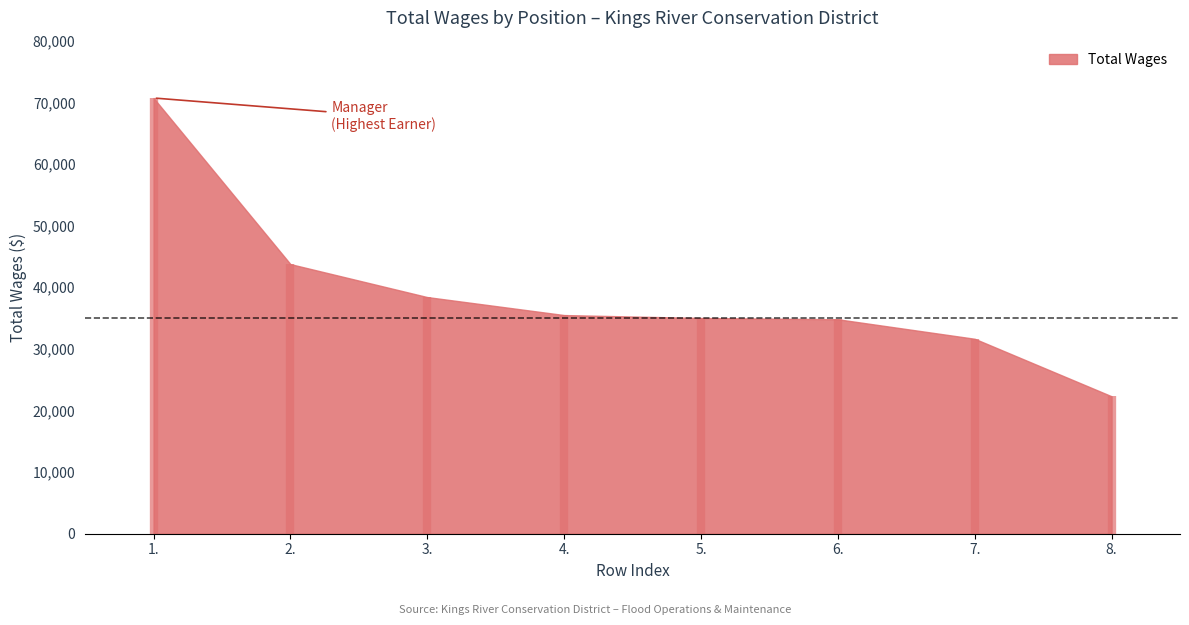

What is the value of the 8th point from the left?

22303